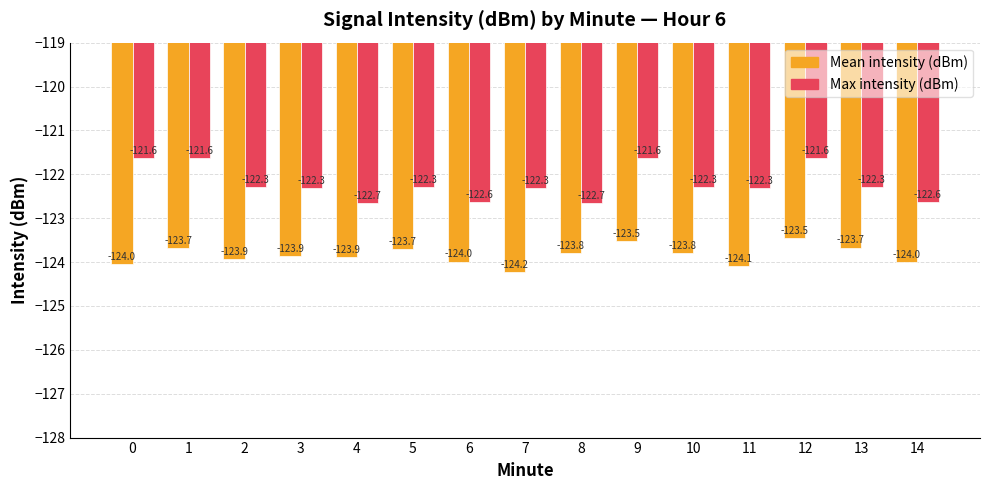

At how many categories does at least one series exceed -122?

4